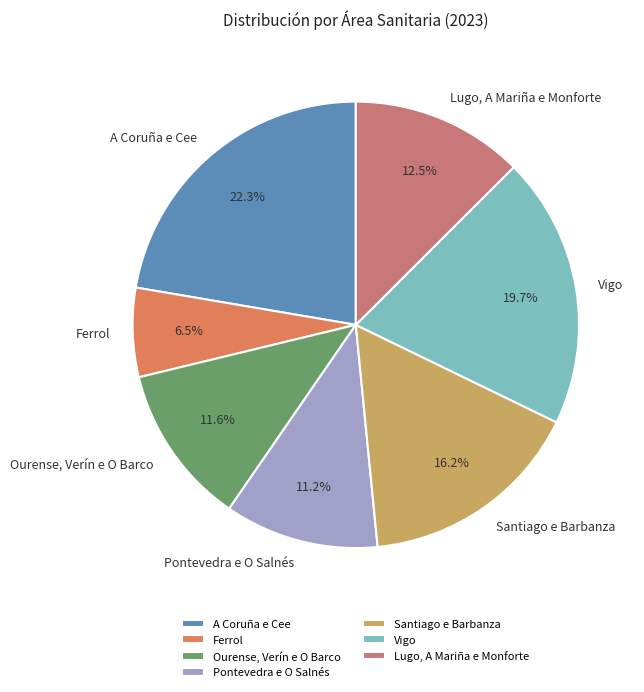

To the nearest percent, what percentage of the pie is Santiago e Barbanza?

16%